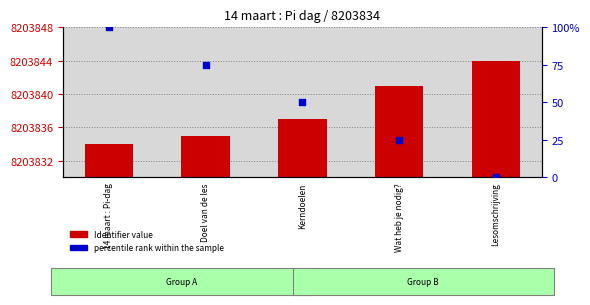

Which series has the widest spread of Y values?

percentile rank within the sample